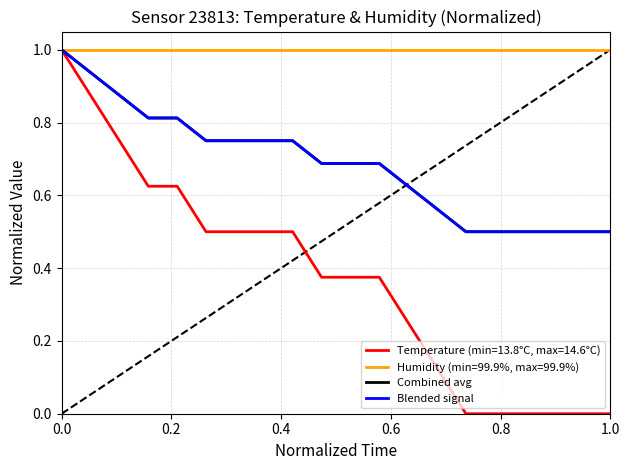

Does the chart have visible grid lines?

Yes